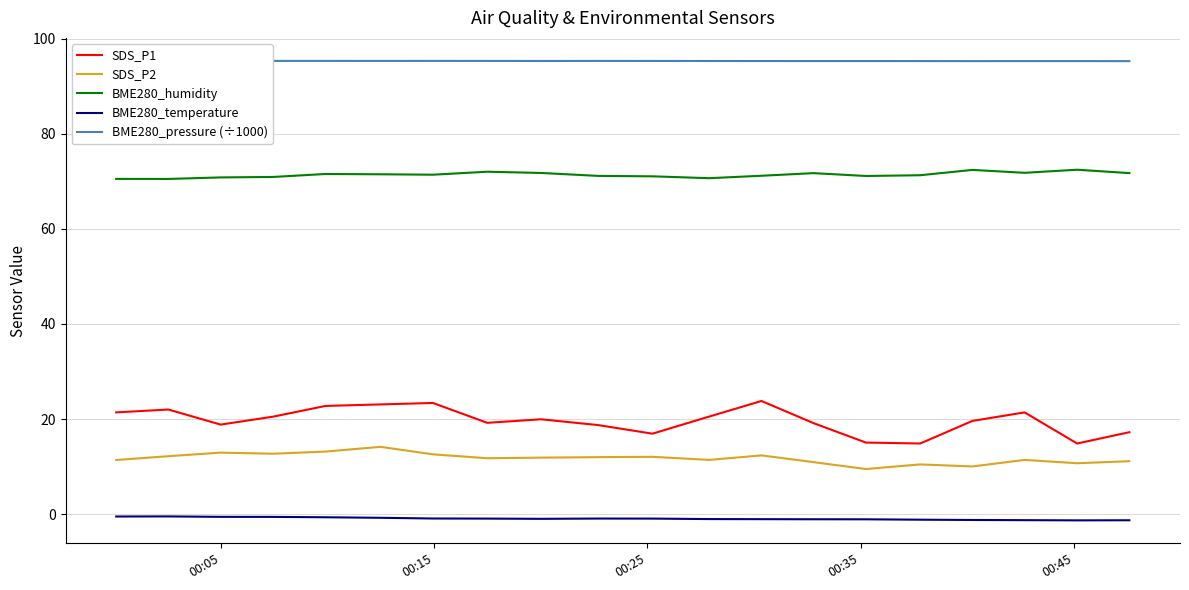

Does the chart have visible grid lines?

Yes